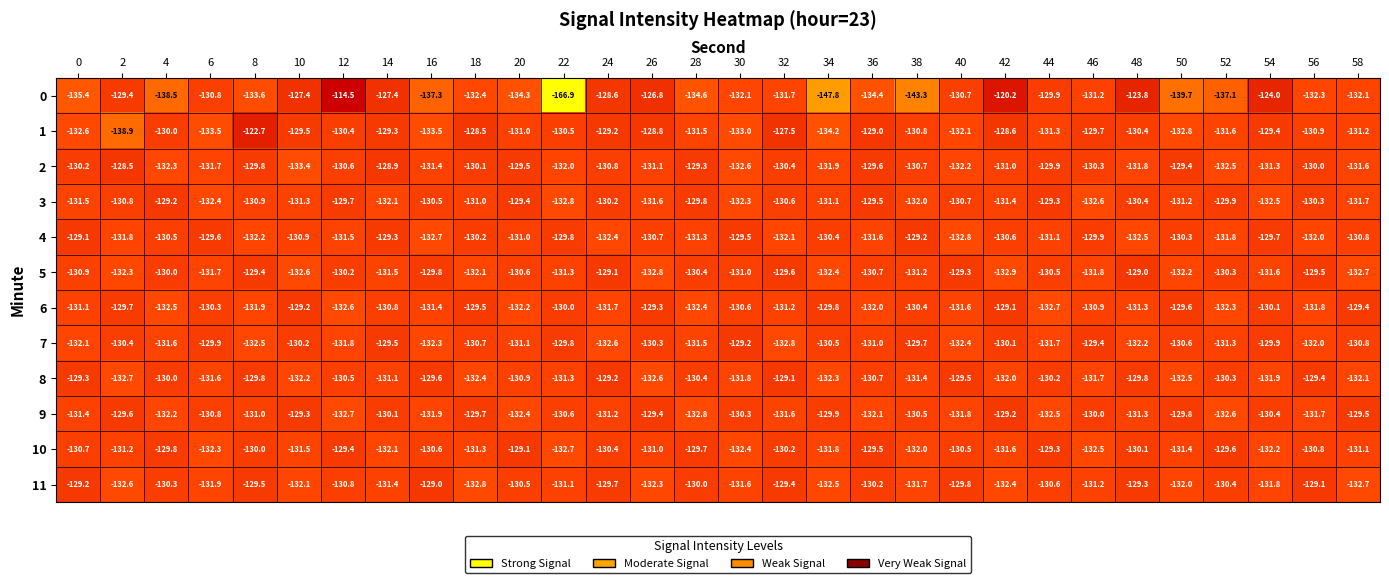

Is it true that 5 equals -39.9 at 28?

False